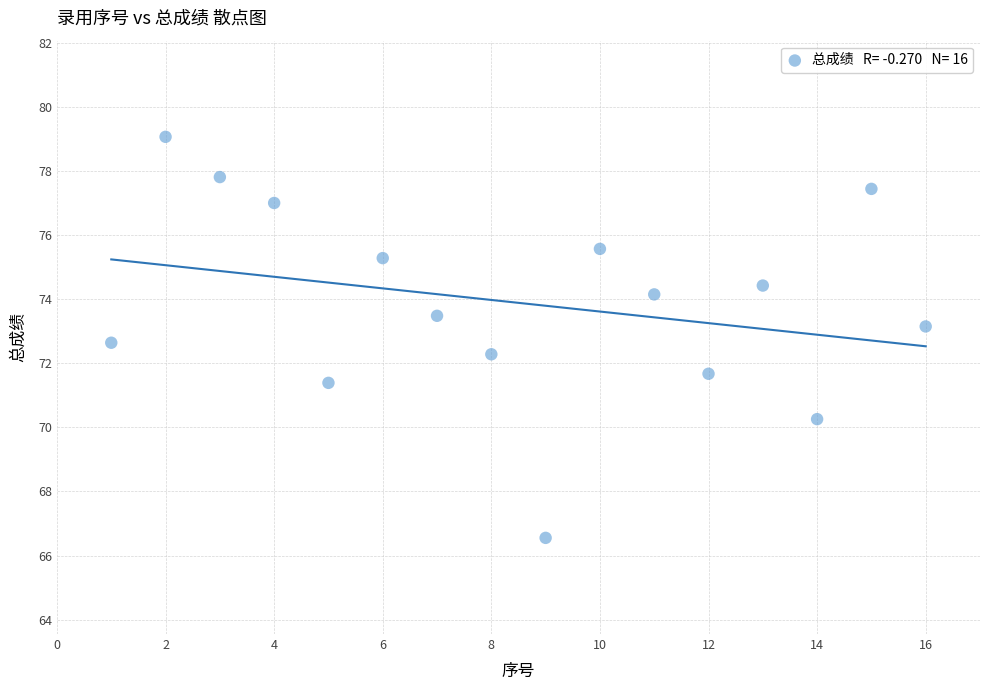

What is the range of X values (max minus min)?

15.0